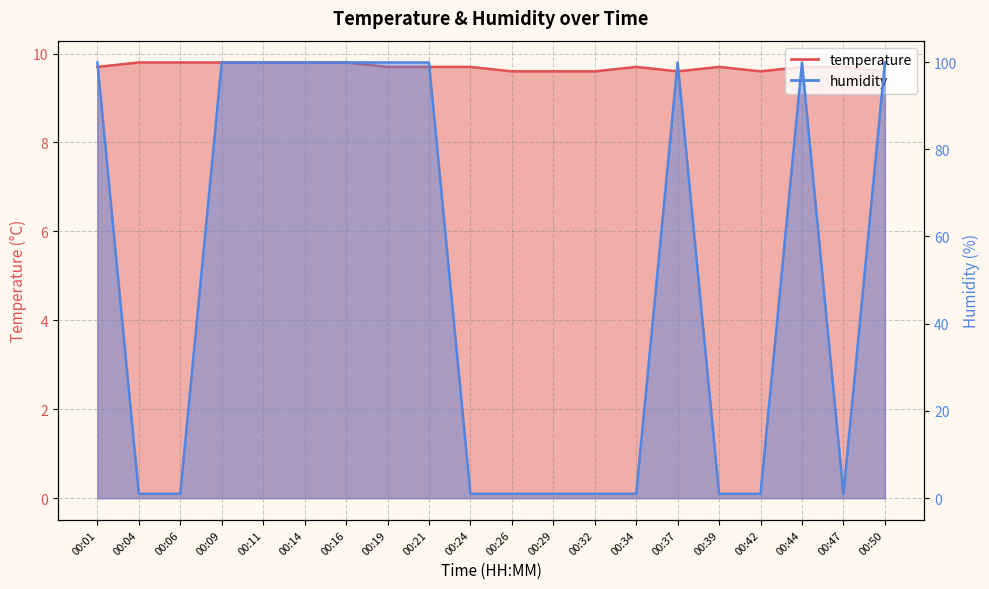

What value does the humidity series have at 00:42?

1.0